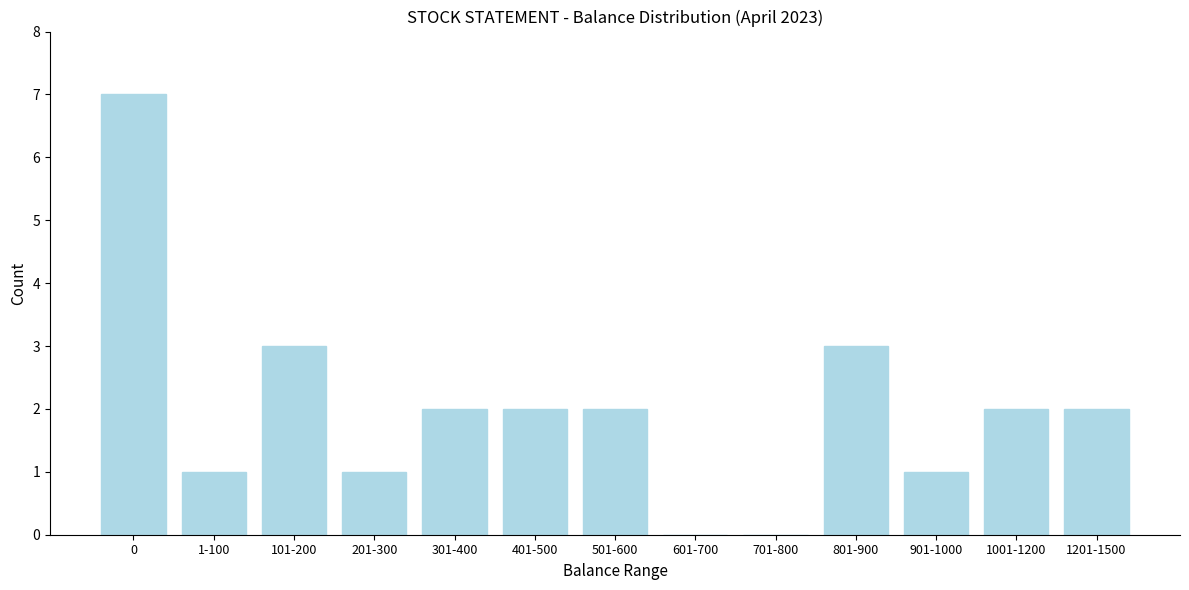

Reading left to right, what are all the values shown in this chart?

0=7	1-100=1	101-200=3	201-300=1	301-400=2	401-500=2	501-600=2	601-700=0	701-800=0	801-900=3	901-1000=1	1001-1200=2	1201-1500=2